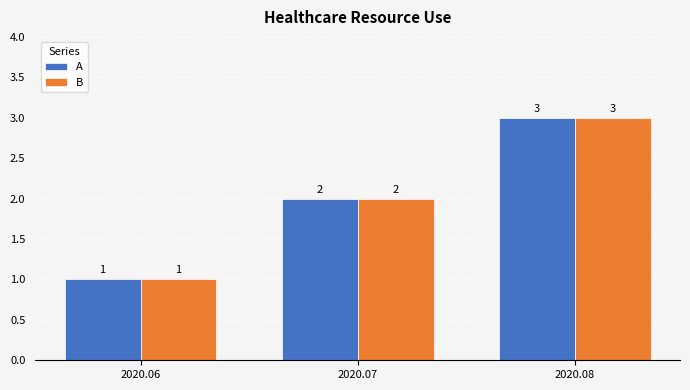

List the labels in order of B value, largest first.

2020.08, 2020.07, 2020.06